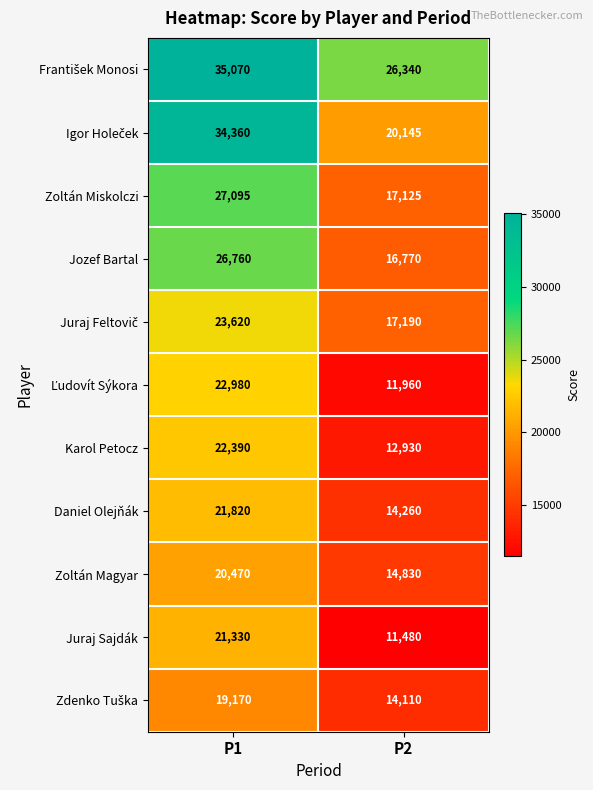

What is the maximum value shown in the chart?

35070